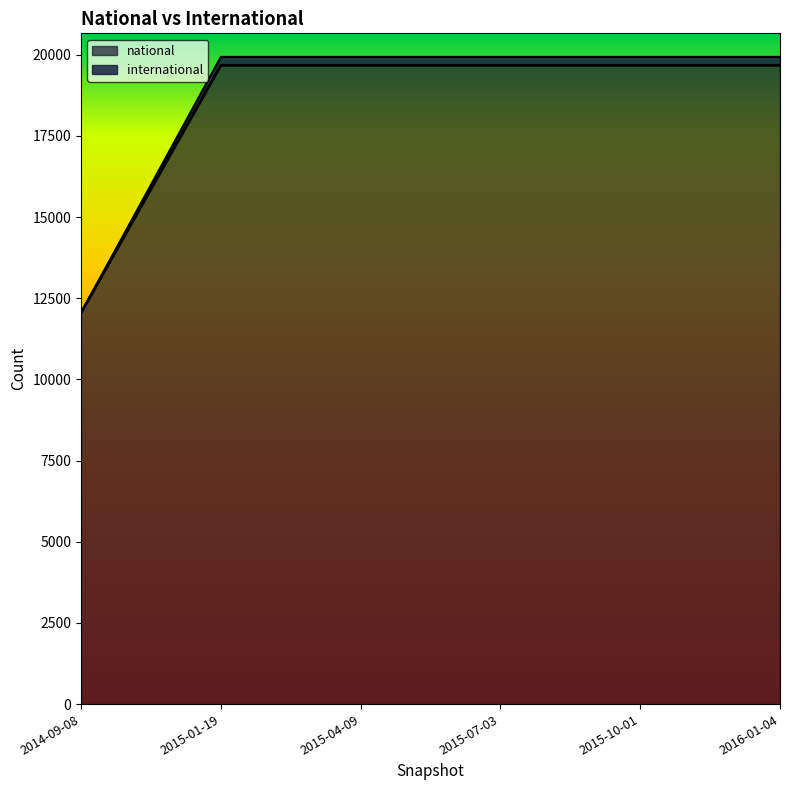

At which label does international reach its peak?

2015-01-19